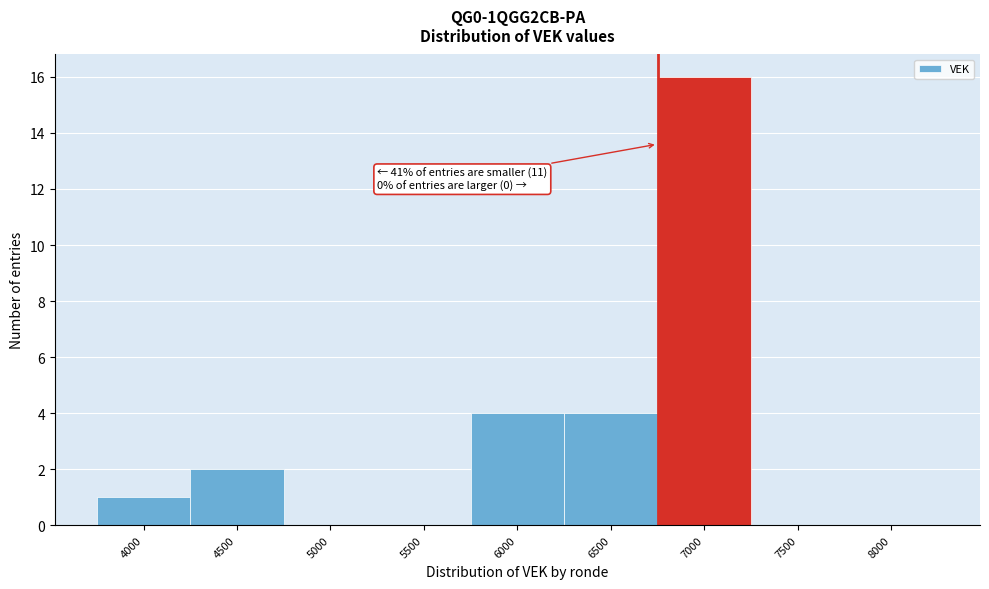

Reading left to right, transcribe all the data shown in this chart.

4000=1	4500=2	5000=0	5500=0	6000=4	6500=4	7000=16	7500=0	8000=0